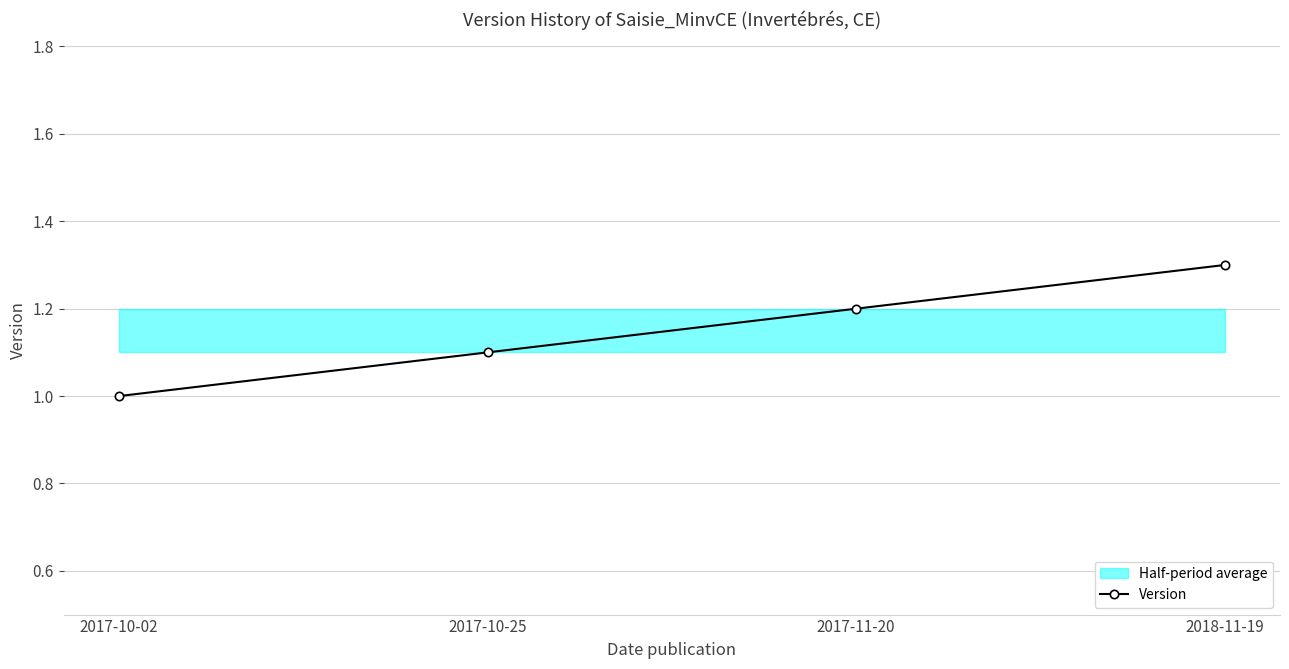

True or false: there are more than 0 points higher than both neighbors.

False